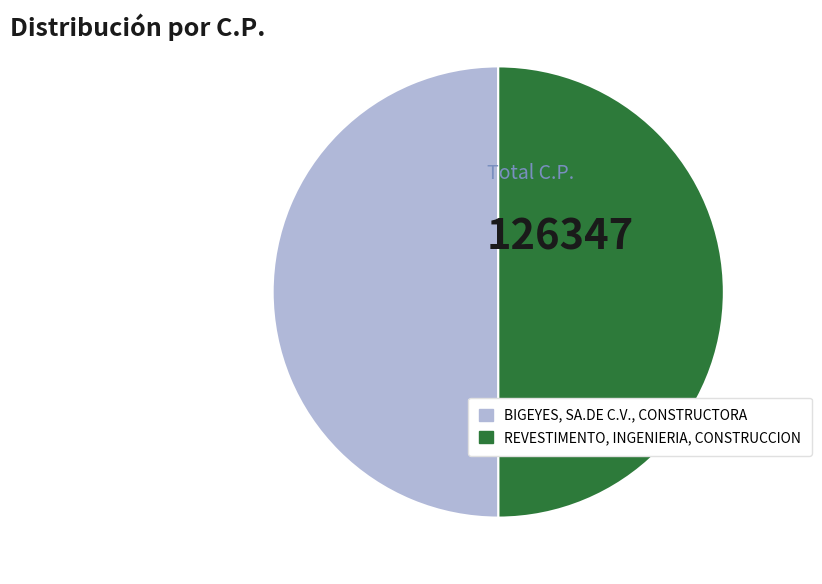

What is the ratio of the value at BIGEYES, SA.DE C.V., CONSTRUCTORA to the value at REVESTIMENTO, INGENIERIA, CONSTRUCCION?

1.0